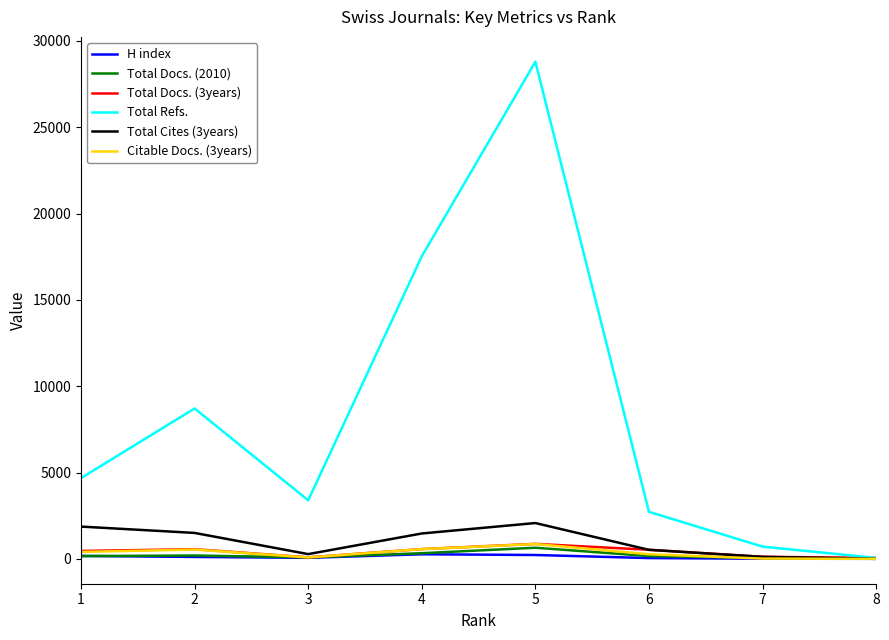

How many interior local peaks does the Total Cites (3years) series have?

1